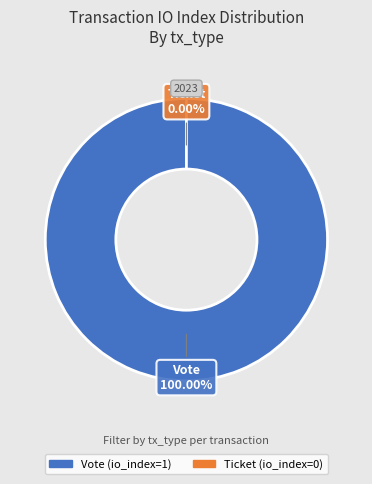

Rank the categories by value from highest to lowest.

Vote, Ticket